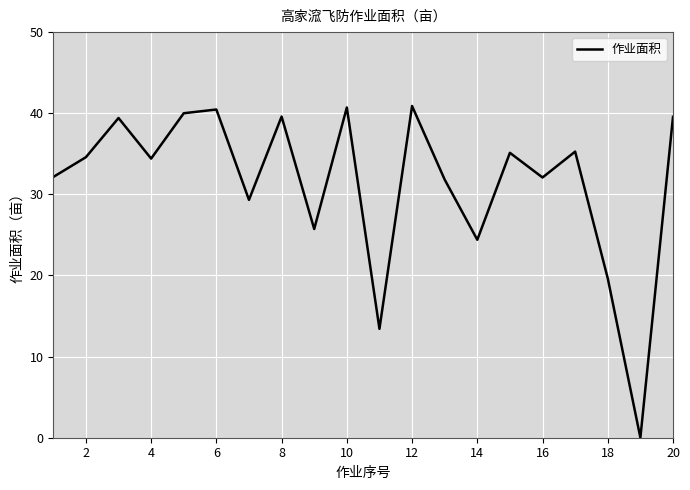

What is the difference between the maximum and minimum values?

40.9